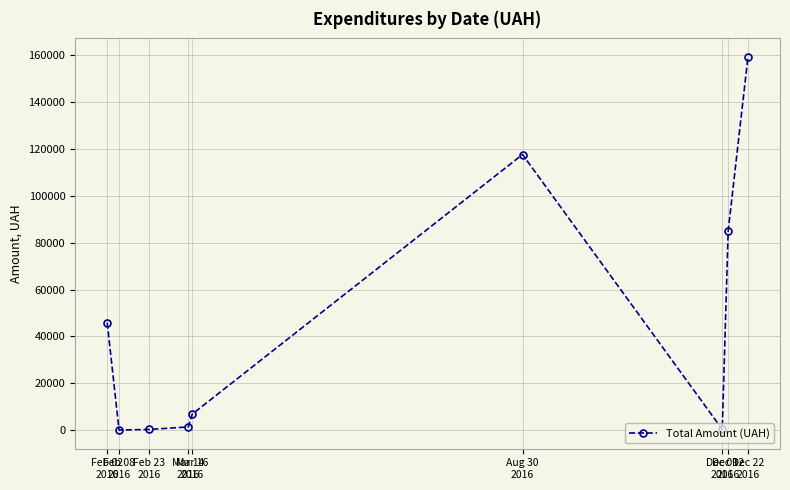

At which label does the data first exceed 6915?

Feb 02
2016